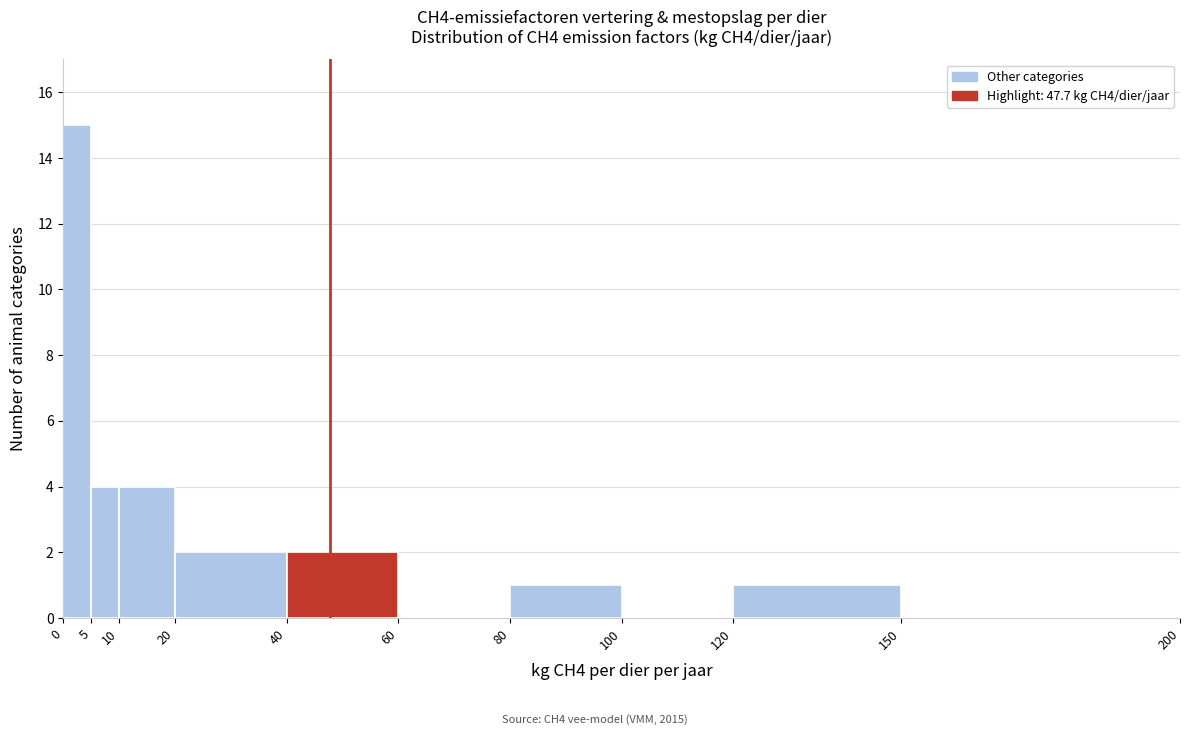

Reading left to right, transcribe this chart: for each bar, give the range it covers on the x-axis and its height. The values are not printed on the chart, so give them approximately, as read against the axis.

0 to 5: 15
5 to 10: 4
10 to 20: 4
20 to 40: 2
40 to 60: 2
60 to 80: 0
80 to 100: 1
100 to 120: 0
120 to 150: 1
150 to 200: 0